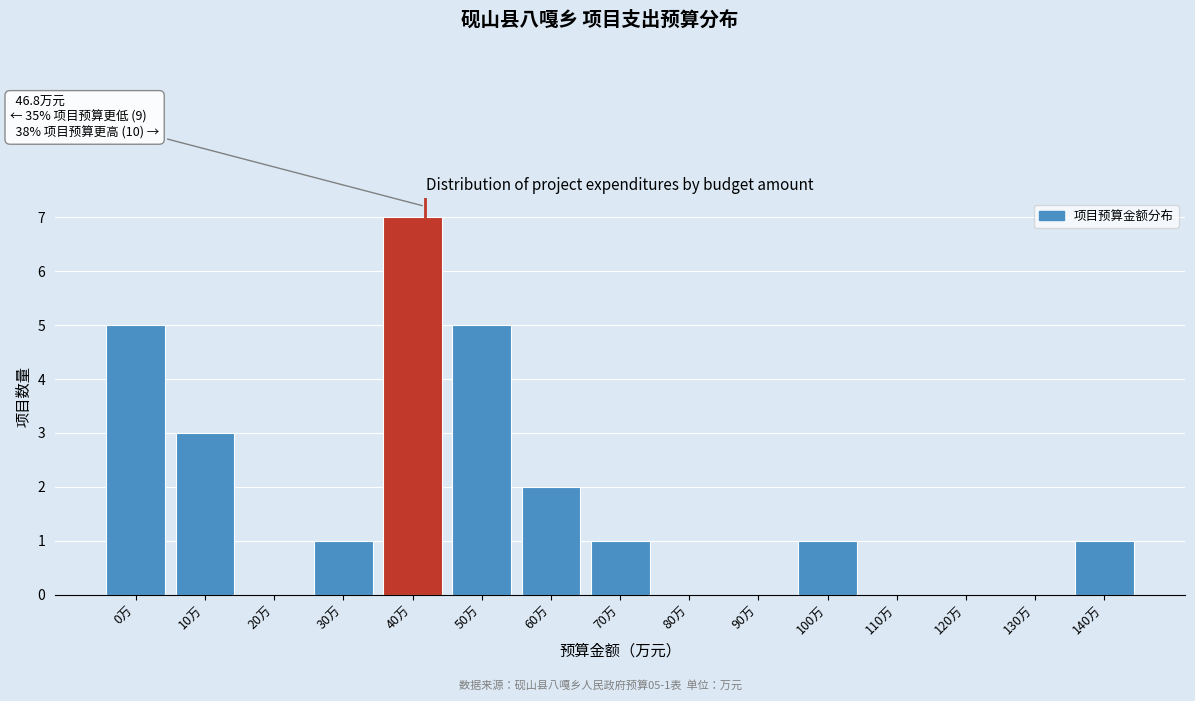

Reading left to right, extract all data points from this chart.

0万=5	10万=3	20万=0	30万=1	40万=7	50万=5	60万=2	70万=1	80万=0	90万=0	100万=1	110万=0	120万=0	130万=0	140万=1